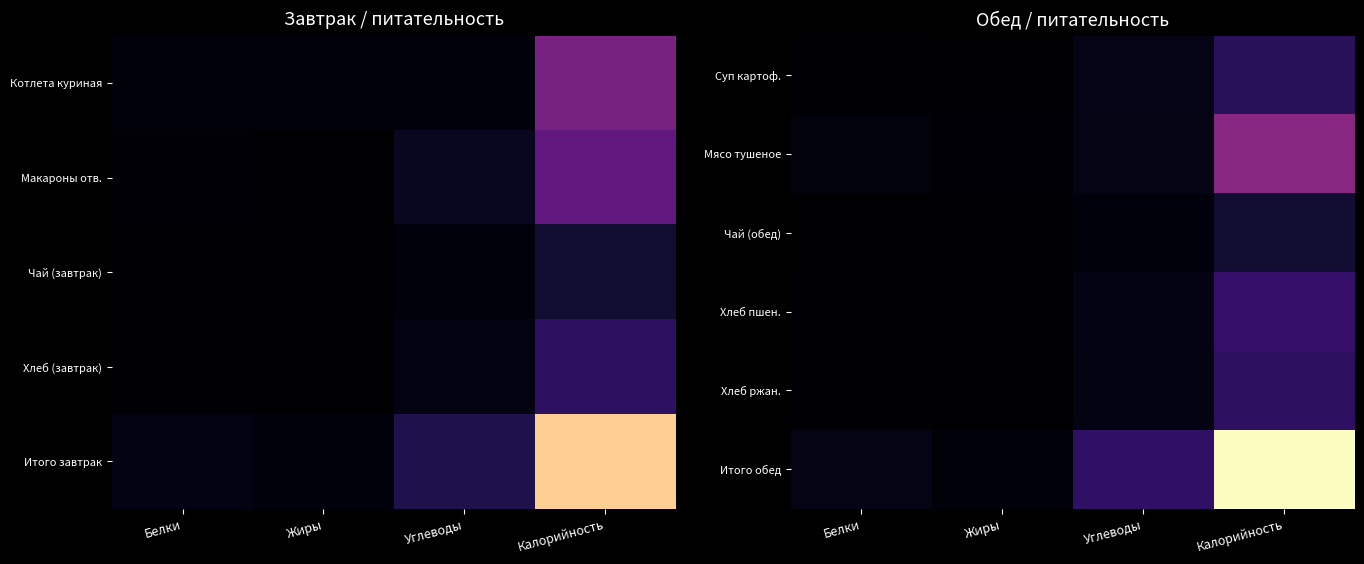

Rank the categories by Суп картоф. value from highest to lowest.

Калорийность, Углеводы, Белки, Жиры